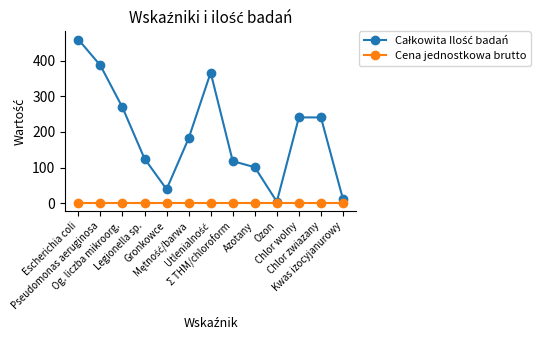

Reading right to left, extract all data points from this chart.

Całkowita Ilość badań: 11	241	241	4	101	118	367	182	39	125	269	387	460
Cena jednostkowa brutto: 0	0	0	0	0	0	0	0	0	0	0	0	0